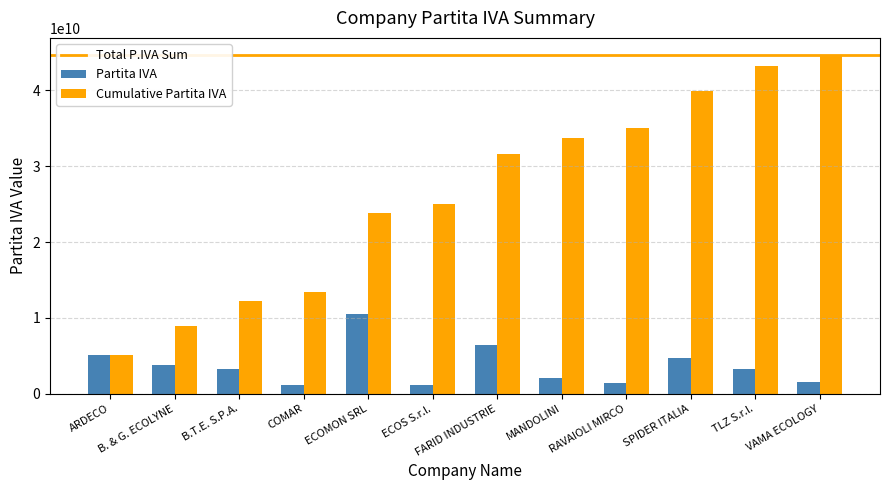

At FARID INDUSTRIE, list the series in order from smallest to largest.

Partita IVA, Cumulative Partita IVA